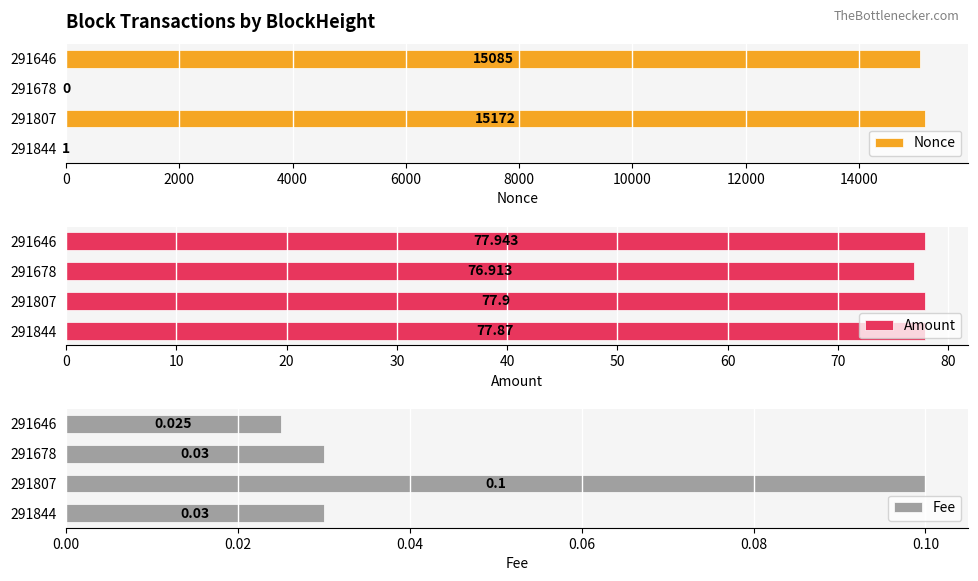

Is it true that Nonce equals 15085 at 291646?

True